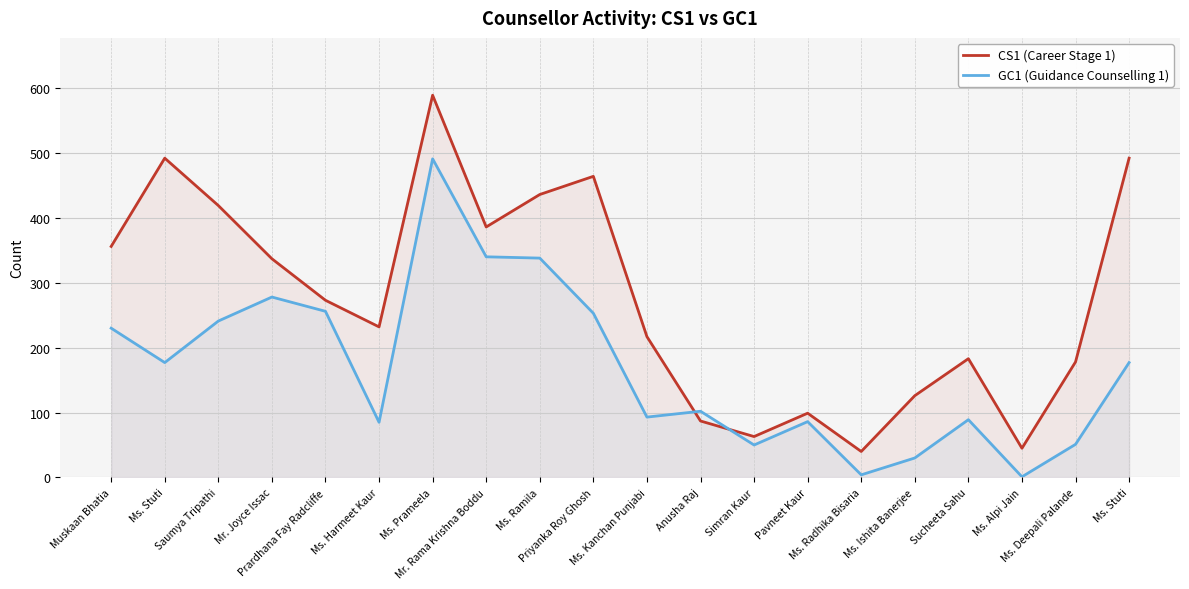

Reading left to right, what are all the values shown in this chart?

CS1 (Career Stage 1): Muskaan Bhatia=356	Ms. Stuti=492	Saumya Tripathi=419	Mr. Joyce Issac=337	Prardhana Fay Radcliffe=273	Ms. Harmeet Kaur=232	Ms. Prameela=589	Mr. Rama Krishna Boddu=386	Ms. Ramila=436	Priyanka Roy Ghosh=464	Ms. Kanchan Punjabi=217	Anusha Raj=87	Simran Kaur=63	Pavneet Kaur=99	Ms. Radhika Bisaria=40	Ms. Ishita Banerjee=126	Sucheeta Sahu=183	Ms. Alpi Jain=45	Ms. Deepali Palande=178	Ms. Stuti=492
GC1 (Guidance Counselling 1): Muskaan Bhatia=230	Ms. Stuti=177	Saumya Tripathi=241	Mr. Joyce Issac=278	Prardhana Fay Radcliffe=256	Ms. Harmeet Kaur=85	Ms. Prameela=491	Mr. Rama Krishna Boddu=340	Ms. Ramila=338	Priyanka Roy Ghosh=253	Ms. Kanchan Punjabi=93	Anusha Raj=102	Simran Kaur=50	Pavneet Kaur=86	Ms. Radhika Bisaria=4	Ms. Ishita Banerjee=30	Sucheeta Sahu=89	Ms. Alpi Jain=1	Ms. Deepali Palande=51	Ms. Stuti=177